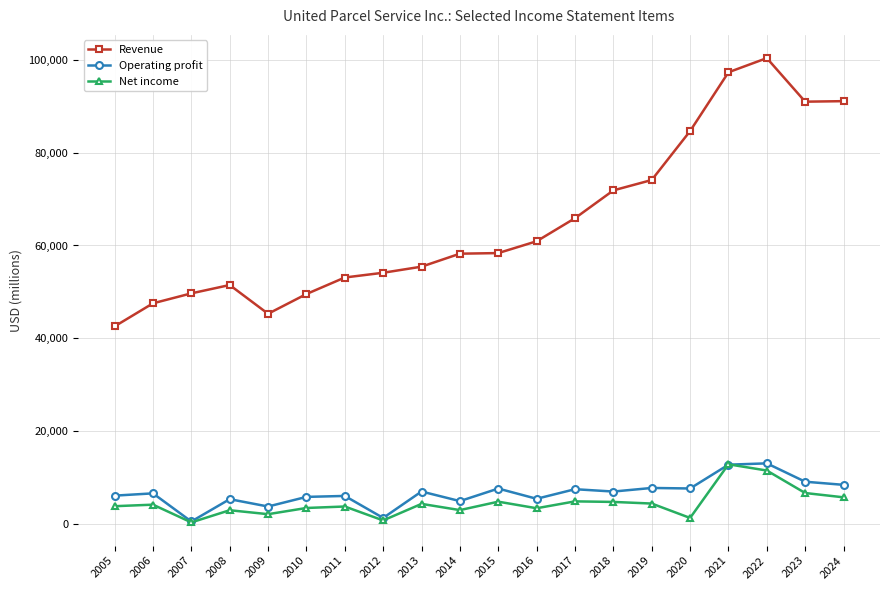

Count the number of data series in this chart.

3